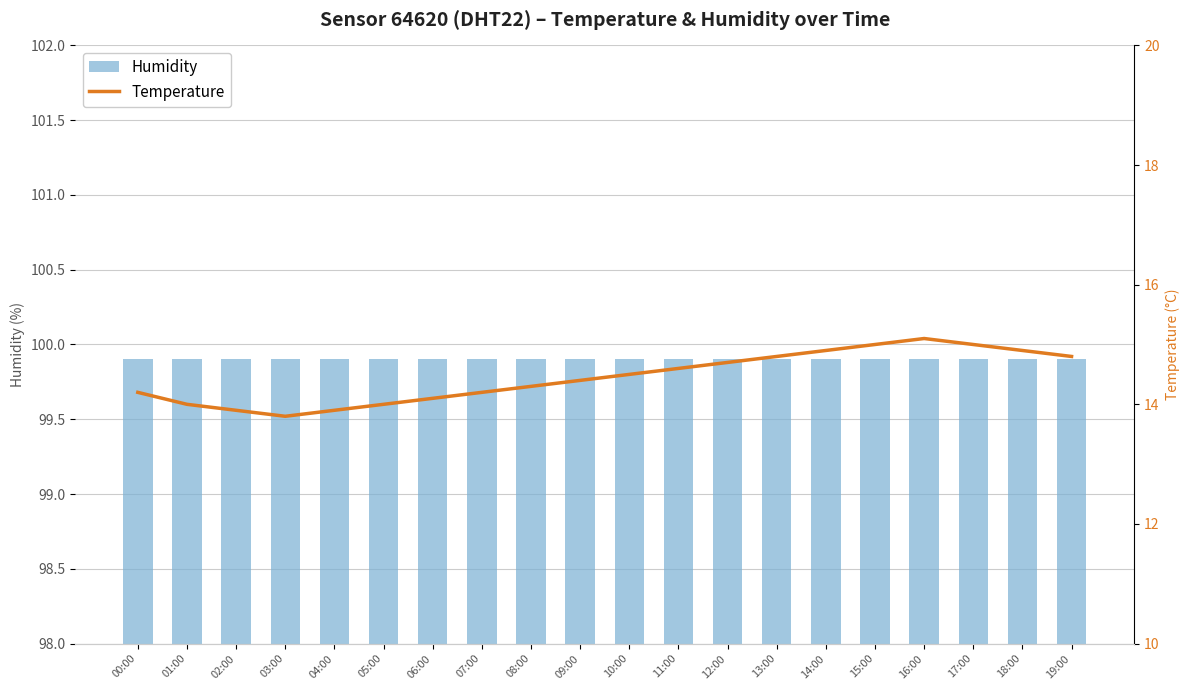

Reading right to left, extract all data points from this chart.

humidity: 19:00=99.9	18:00=99.9	17:00=99.9	16:00=99.9	15:00=99.9	14:00=99.9	13:00=99.9	12:00=99.9	11:00=99.9	10:00=99.9	09:00=99.9	08:00=99.9	07:00=99.9	06:00=99.9	05:00=99.9	04:00=99.9	03:00=99.9	02:00=99.9	01:00=99.9	00:00=99.9
temperature: 19:00=14.8	18:00=14.9	17:00=15.0	16:00=15.1	15:00=15.0	14:00=14.9	13:00=14.8	12:00=14.7	11:00=14.6	10:00=14.5	09:00=14.4	08:00=14.3	07:00=14.2	06:00=14.1	05:00=14.0	04:00=13.9	03:00=13.8	02:00=13.9	01:00=14.0	00:00=14.2